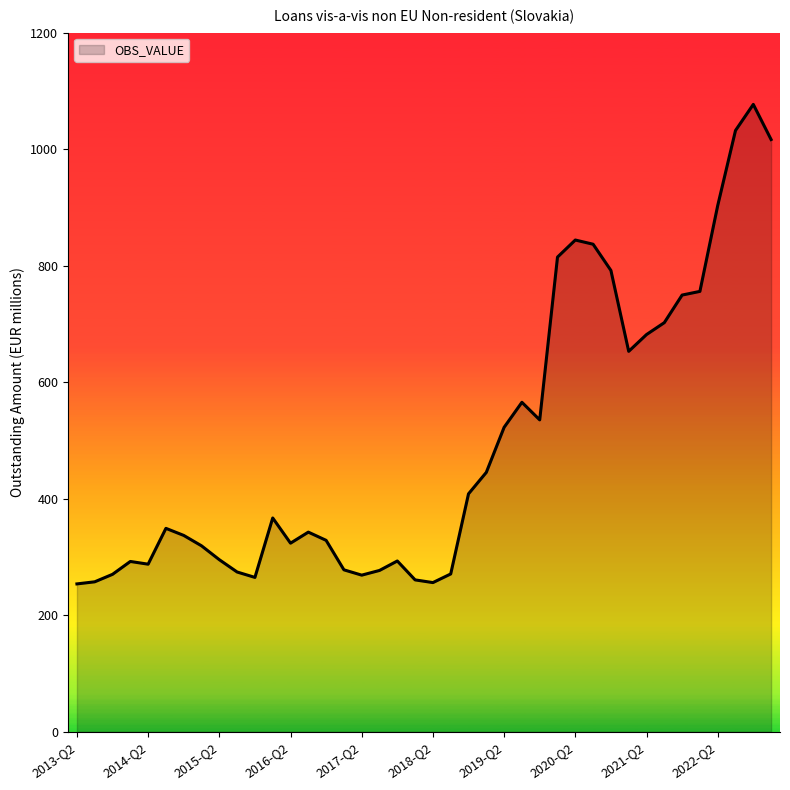

What is the maximum value shown in the chart?

1076.9